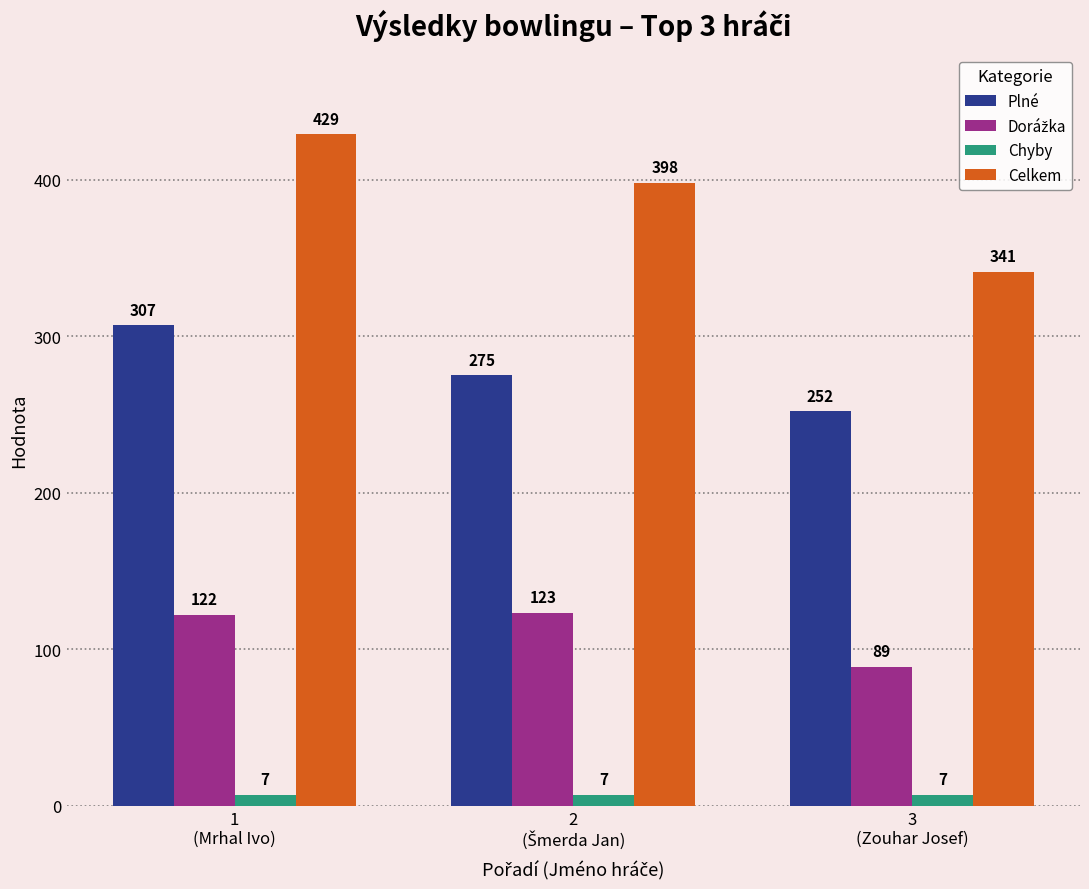

How many Plné values are between 252 and 307?

3